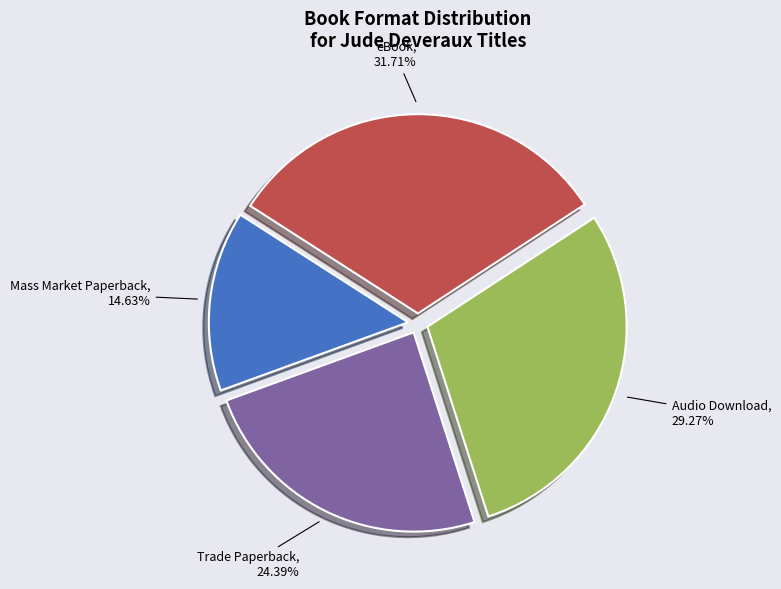

Which slice is the smallest?

Mass Market Paperback